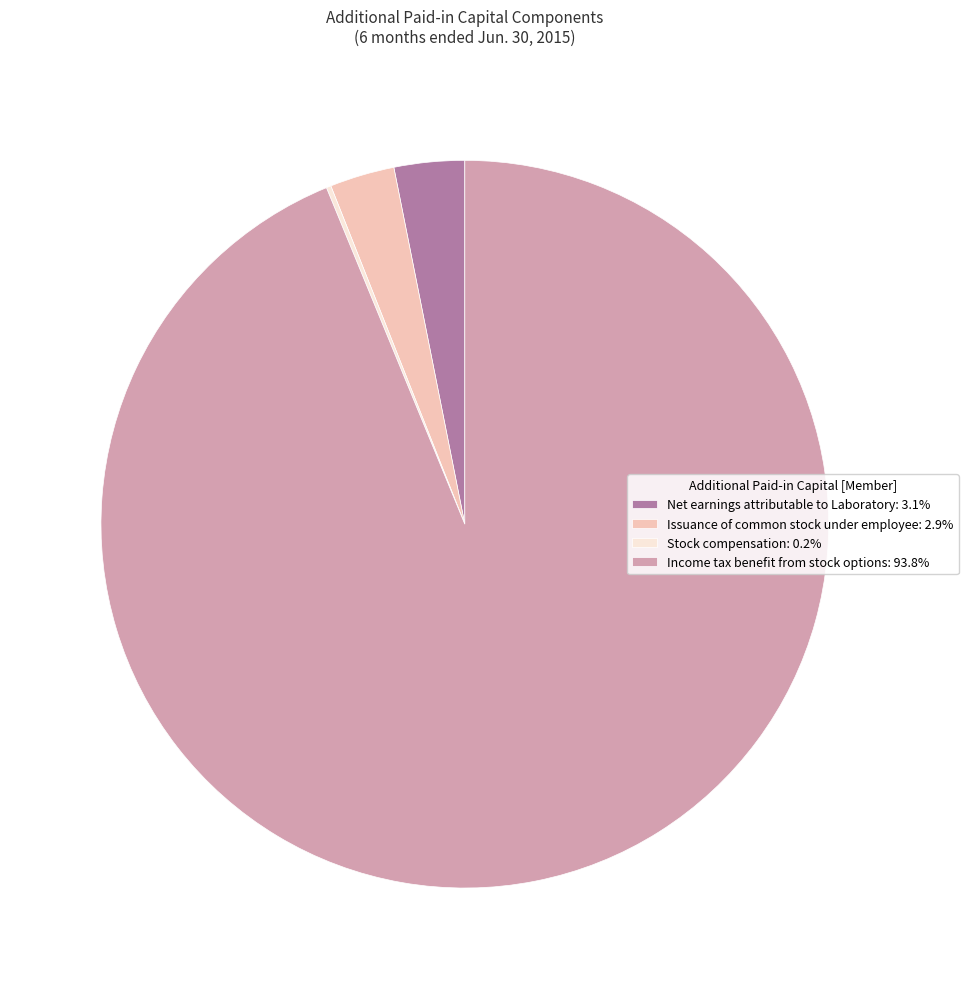

Does Issuance of common stock under employee: 2.9% represent more than half of the total?

No